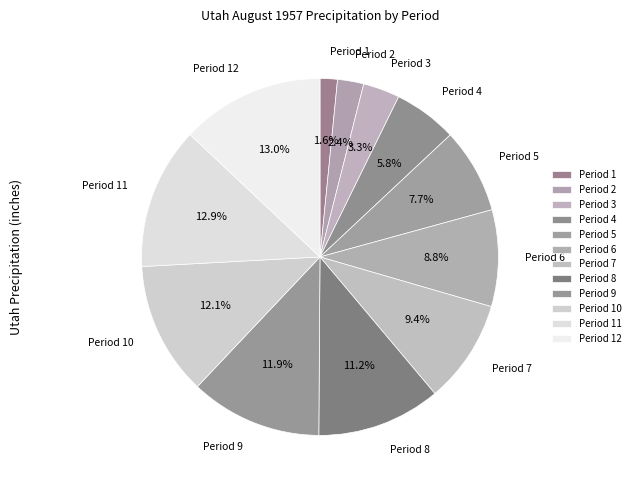

To the nearest percent, what is the combined percentage of Period 12 and Period 8?

24%